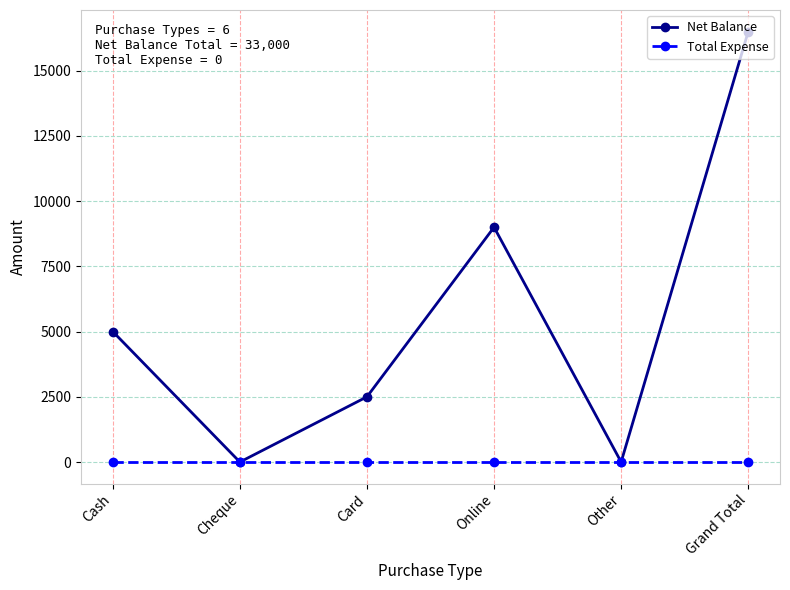

Rank the series at Cash from lowest to highest value.

Total Expense, Net Balance